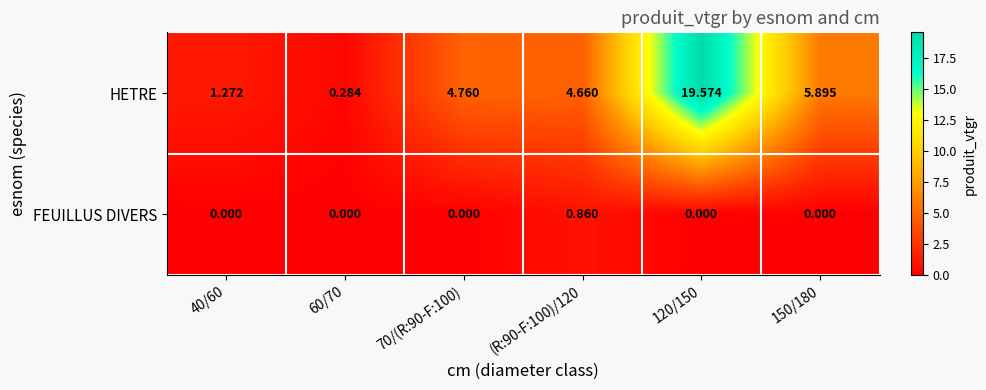

Rank the series by their maximum value, from highest to lowest.

HETRE, FEUILLUS DIVERS